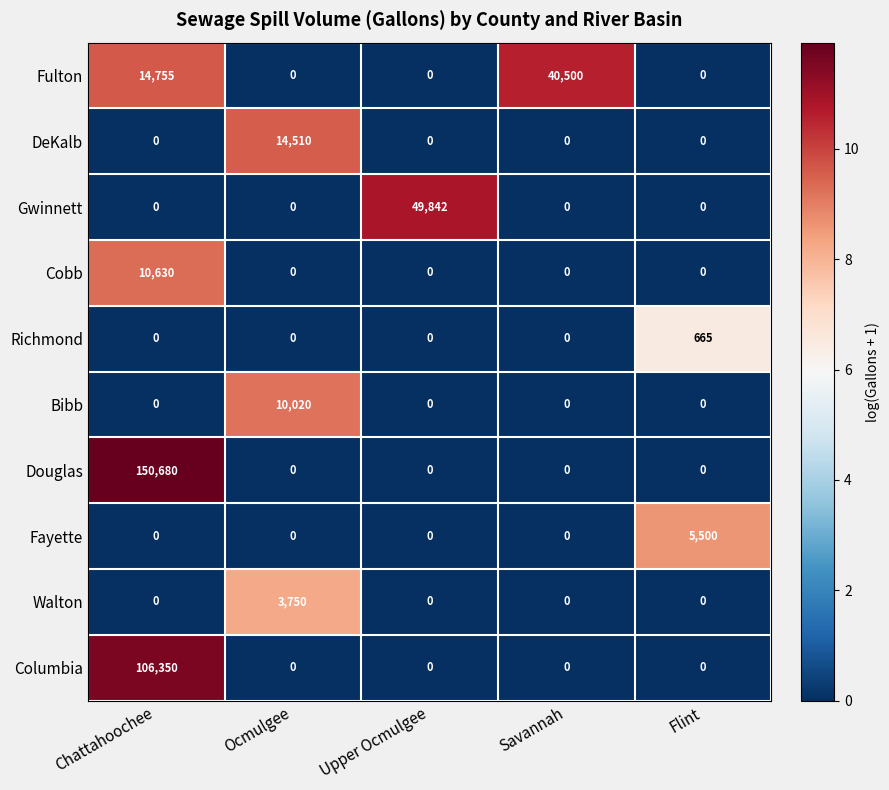

What is the sum of the Columbia values at Upper Ocmulgee and Chattahoochee?

106350